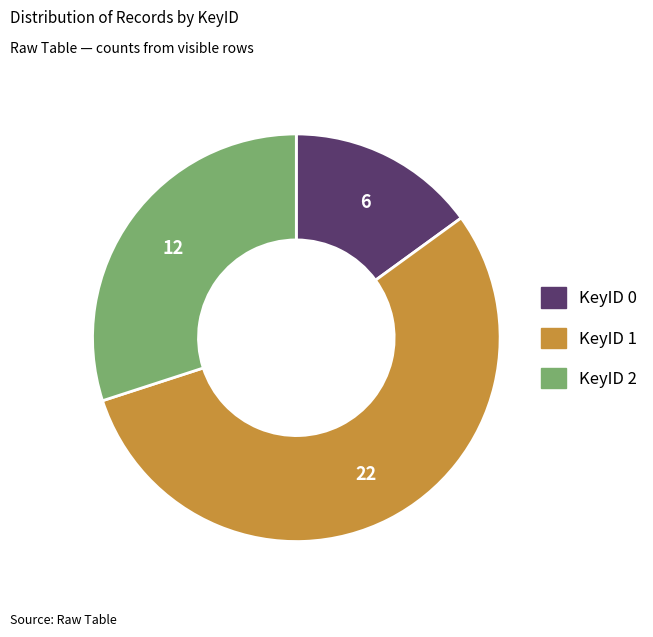

Does any single category account for the majority?

Yes